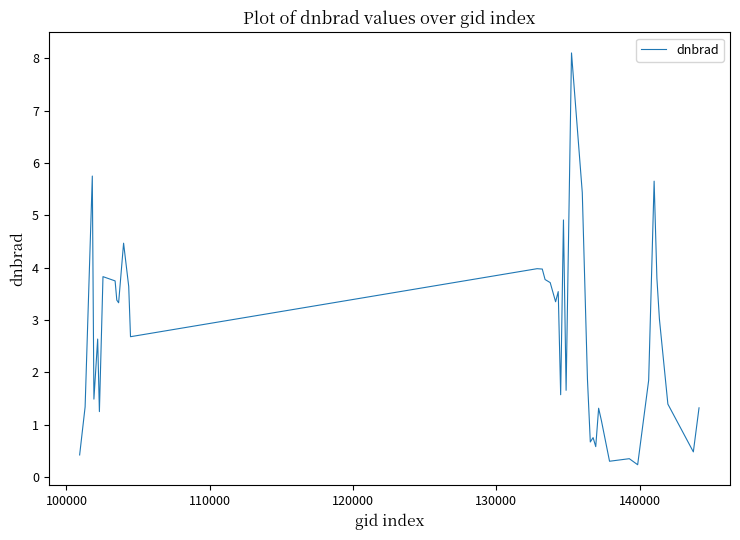

What is the difference between the maximum and minimum values?

7.9